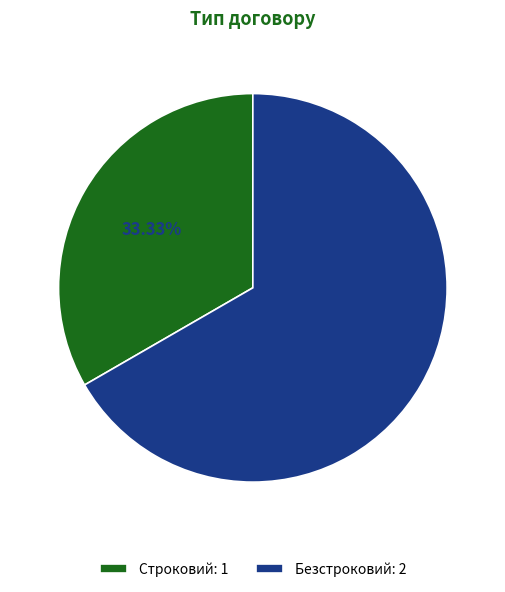

Which category has the smallest portion of the pie?

Строковий